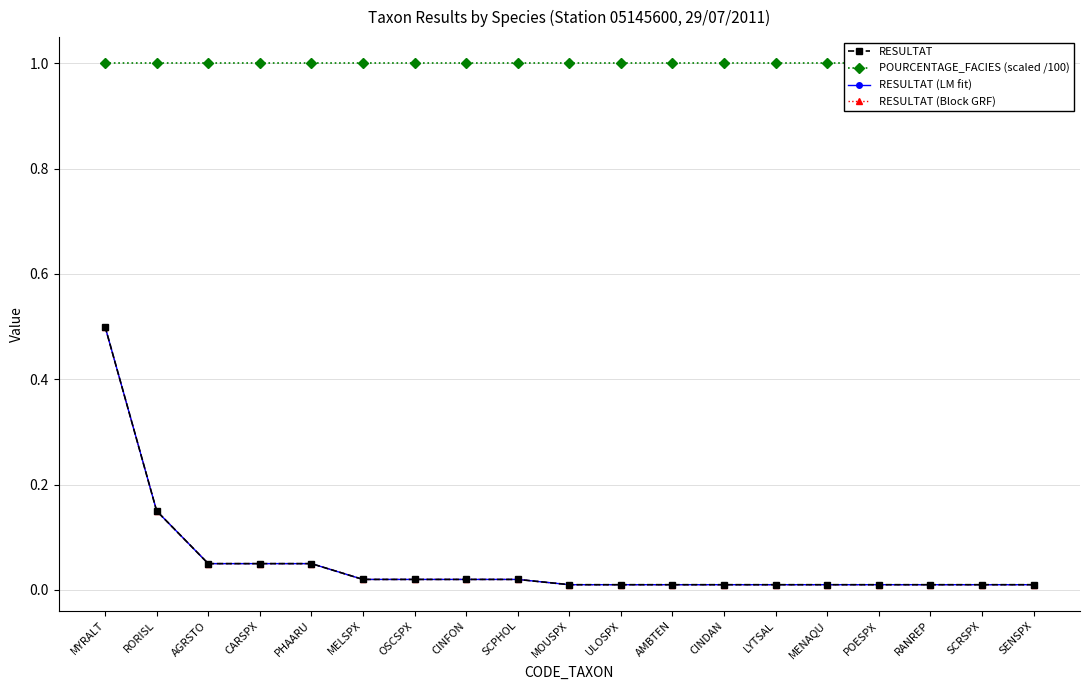

Where is RESULTAT nearest to the value 0?

MOUSPX